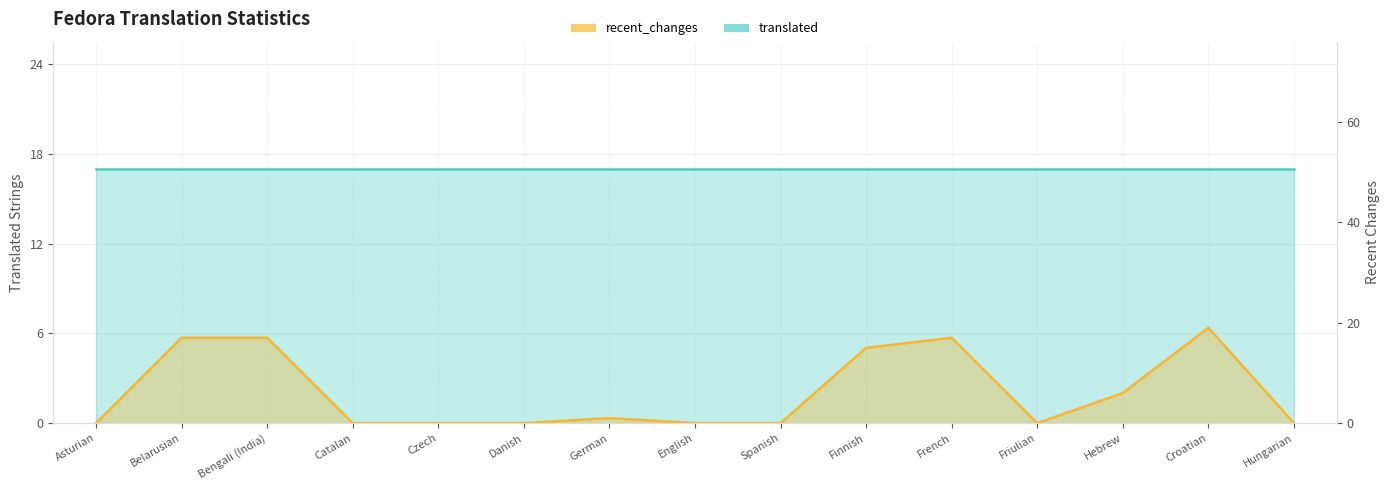

True or false: the data has more than 2 interior local peaks.

True